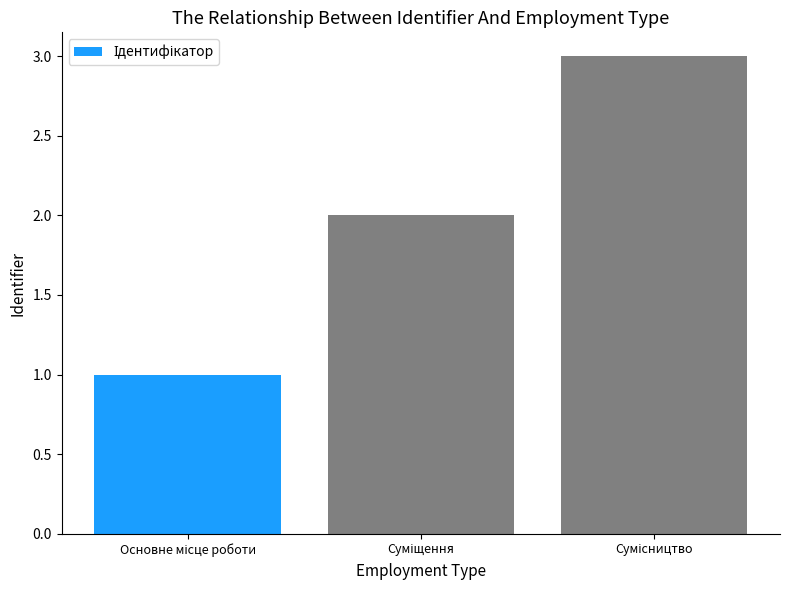

What is the maximum value shown in the chart?

3